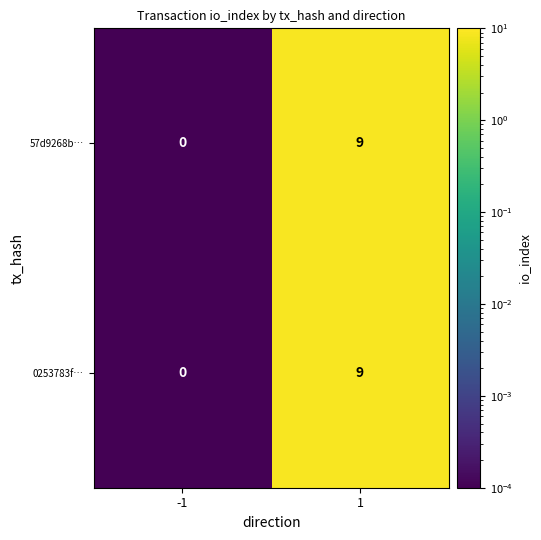

True or false: 0253783f… has a value of 0 at -1.

True